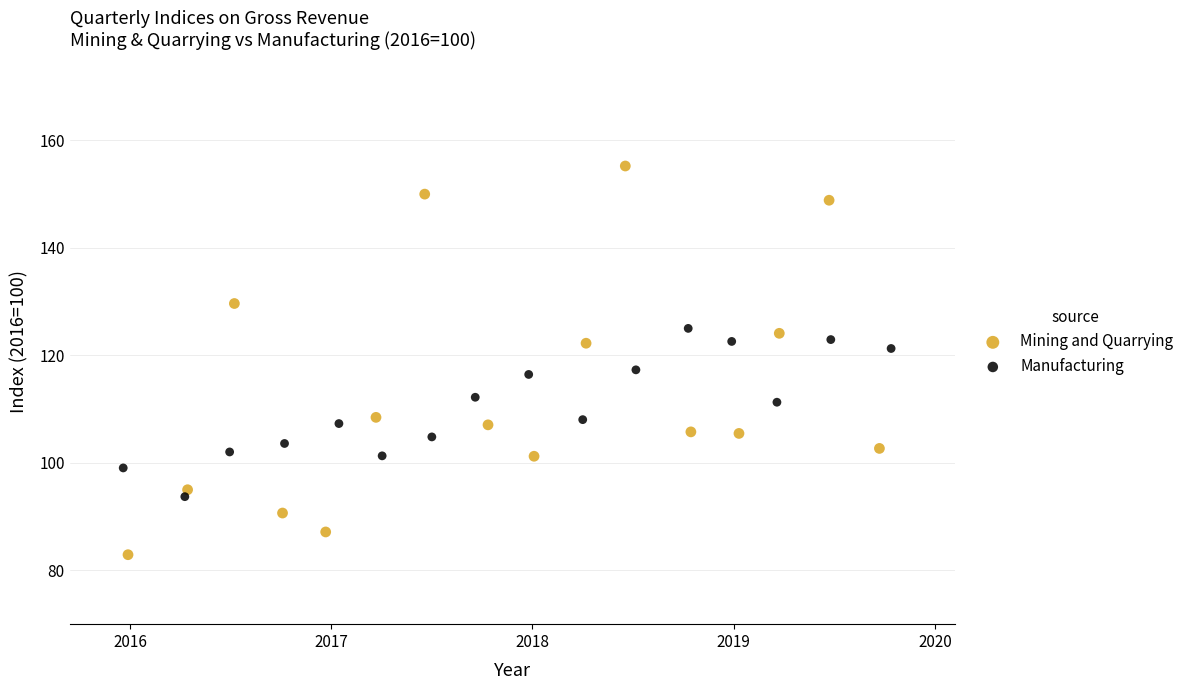

Which series contains the highest Y value?

Mining and Quarrying